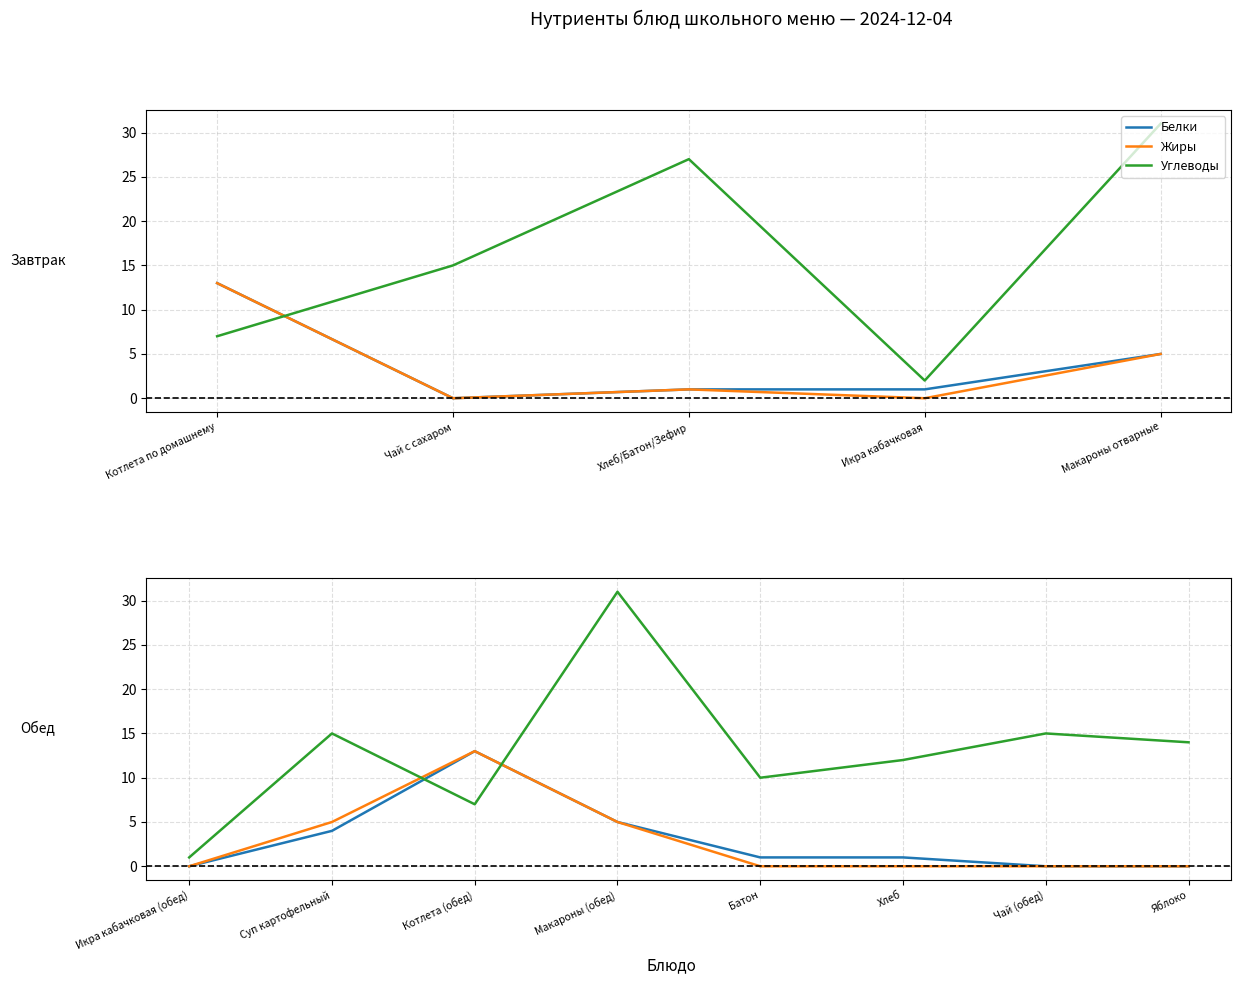

Which series has the widest spread of values?

Углеводы